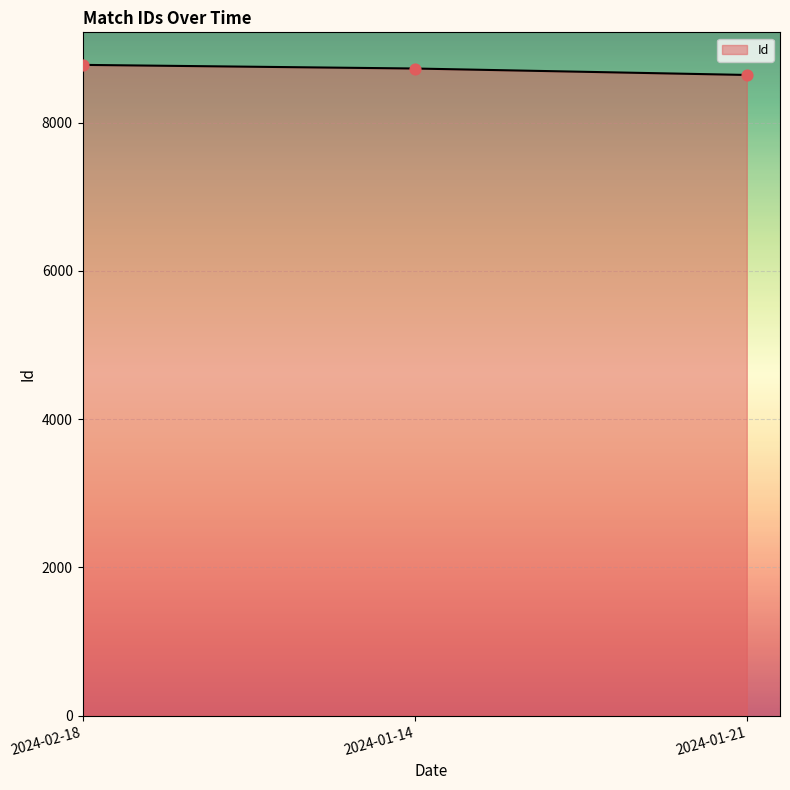

What is the ratio of the value at 2024-01-21 to the value at 2024-01-14?

1.0